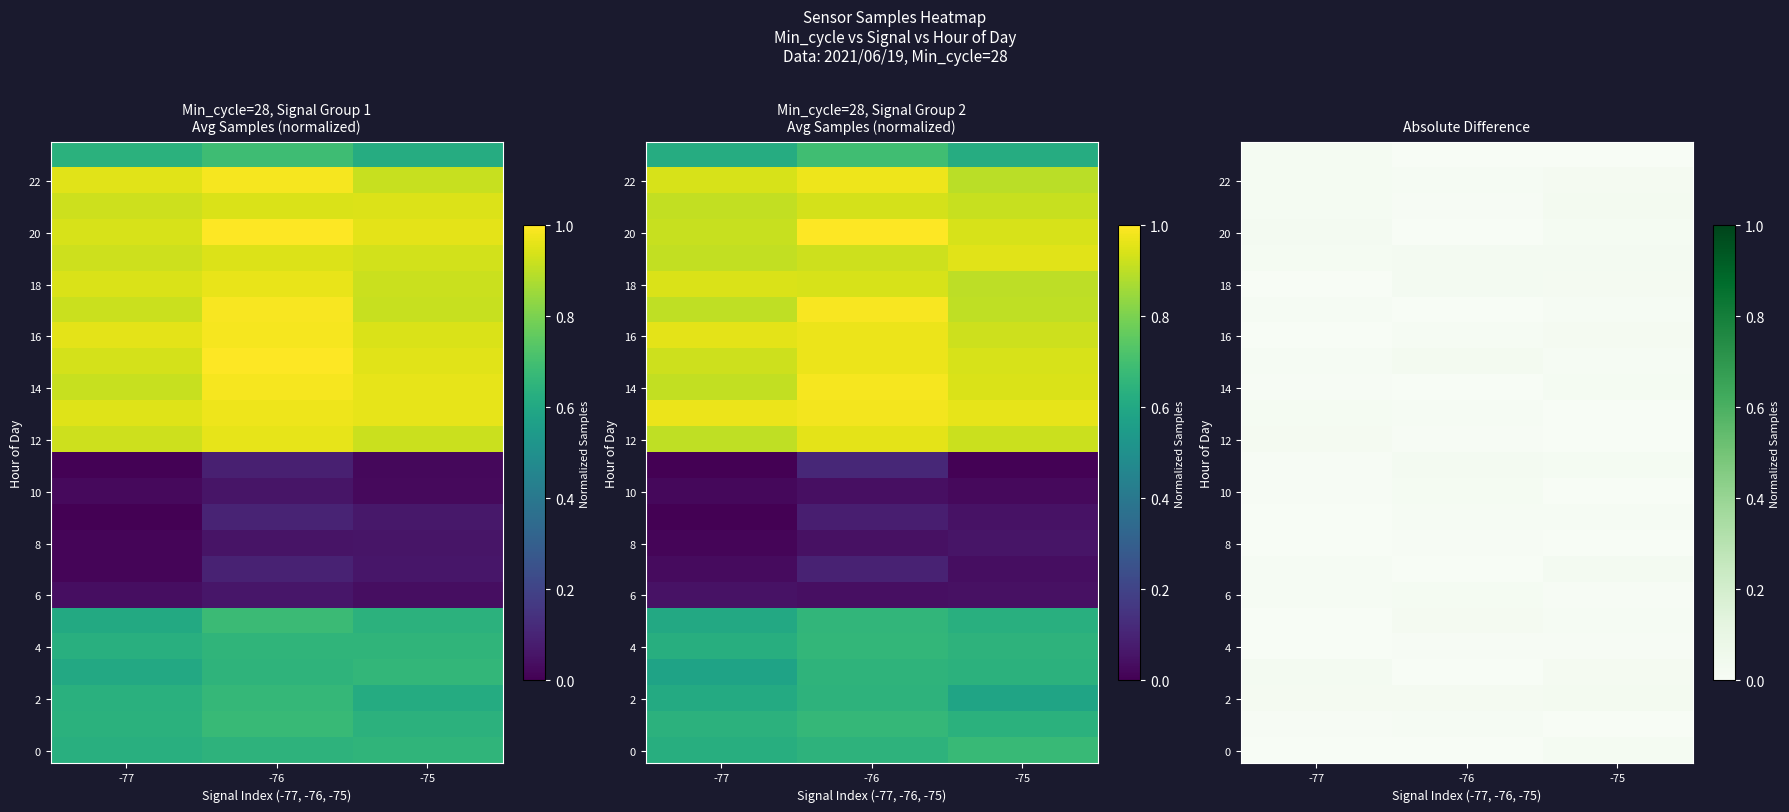

True or false: 22 has a value of 0.0 at -77.

False